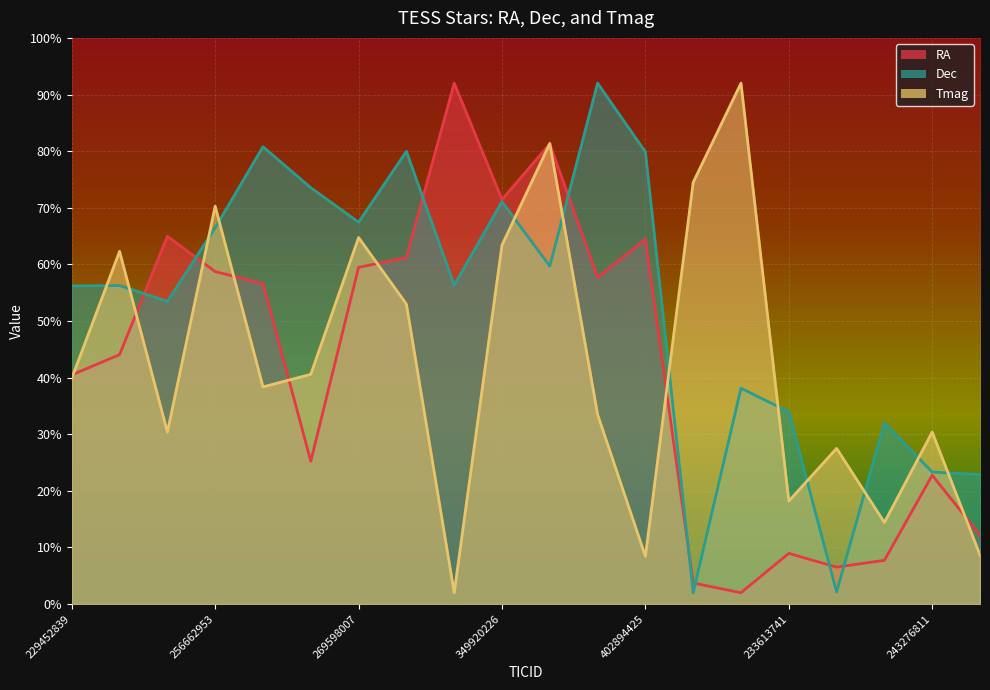

What is the total value across all series at 349920226?

205.9